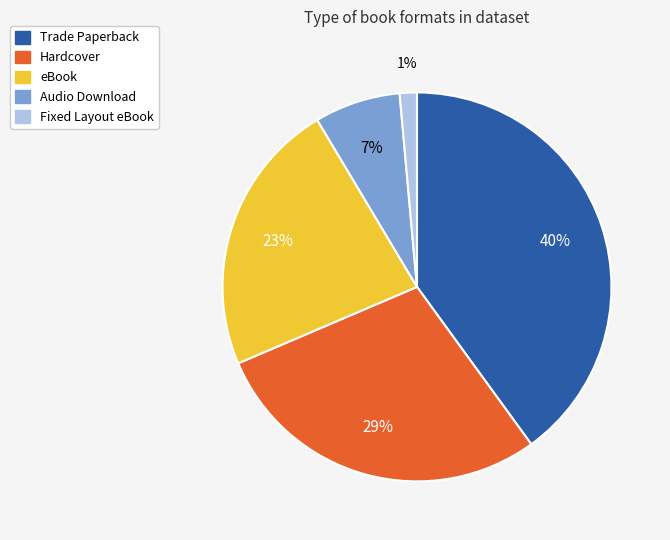

Count the number of slices in the pie.

5